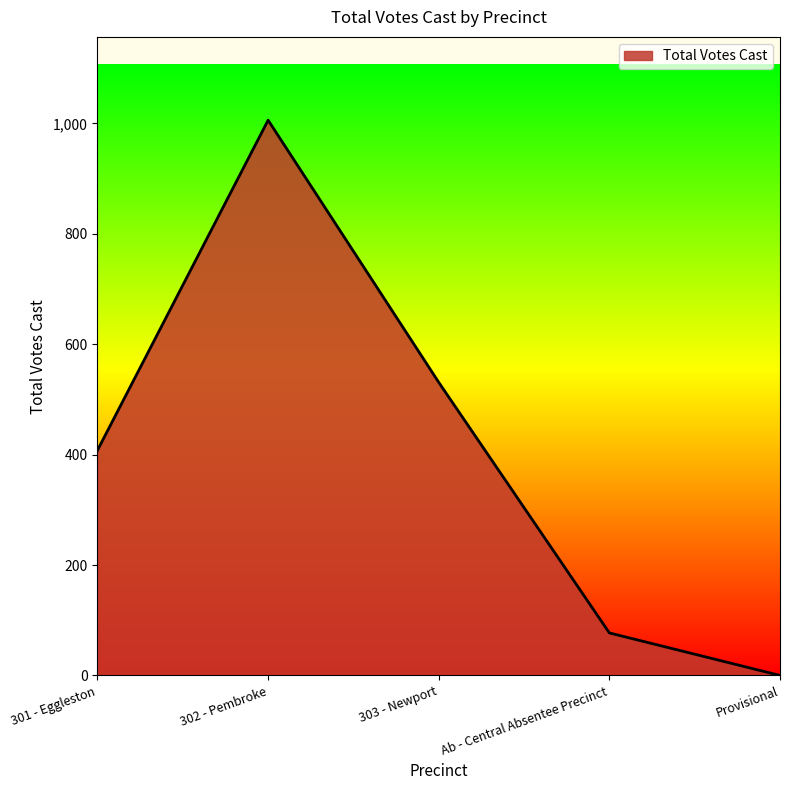

What is the approximate value at 302 - Pembroke?

1006